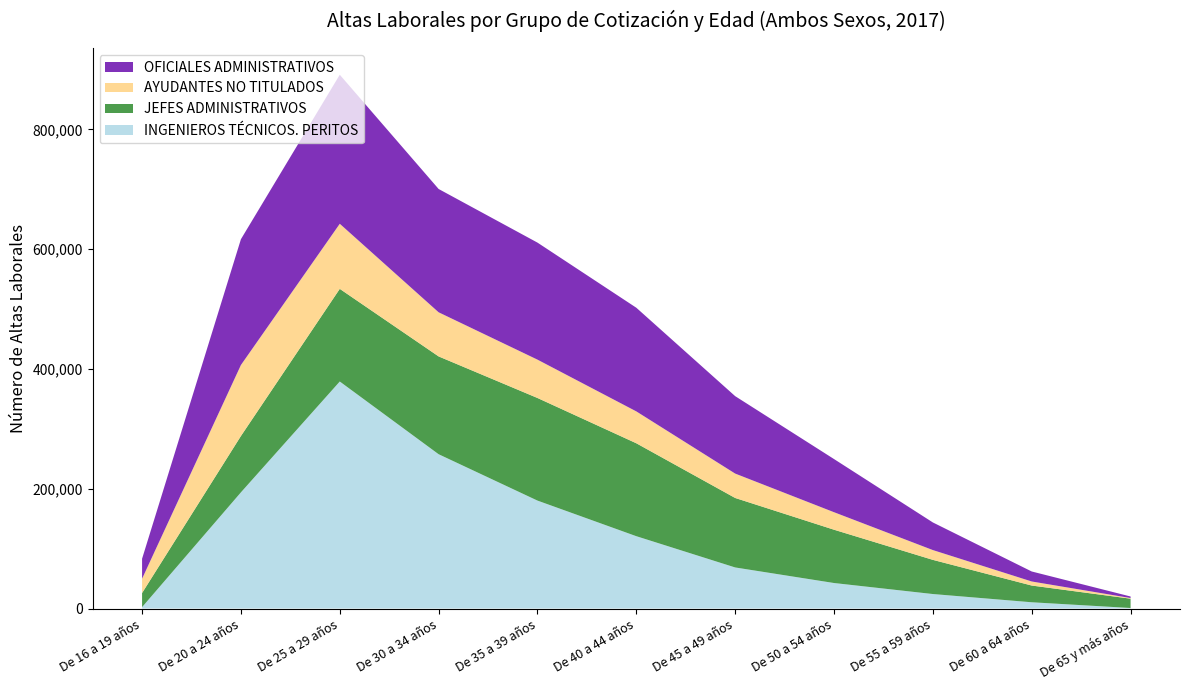

Reading left to right, list all the values displayed in this chart.

INGENIEROS TÉCNICOS. PERITOS: De 16 a 19 años=2323	De 20 a 24 años=193965	De 25 a 29 años=379041	De 30 a 34 años=257621	De 35 a 39 años=180199	De 40 a 44 años=120738	De 45 a 49 años=68549	De 50 a 54 años=42557	De 55 a 59 años=24161	De 60 a 64 años=10417	De 65 y más años=839
JEFES ADMINISTRATIVOS: De 16 a 19 años=23573	De 20 a 24 años=94091	De 25 a 29 años=154701	De 30 a 34 años=163314	De 35 a 39 años=171326	De 40 a 44 años=155168	De 45 a 49 años=116028	De 50 a 54 años=89004	De 55 a 59 años=57060	De 60 a 64 años=27935	De 65 y más años=15568
AYUDANTES NO TITULADOS: De 16 a 19 años=23851	De 20 a 24 años=118533	De 25 a 29 años=108676	De 30 a 34 años=73668	De 35 a 39 años=64025	De 40 a 44 años=53227	De 45 a 49 años=40724	De 50 a 54 años=29232	De 55 a 59 años=16353	De 60 a 64 años=6777	De 65 y más años=1069
OFICIALES ADMINISTRATIVOS: De 16 a 19 años=33368	De 20 a 24 años=210069	De 25 a 29 años=248855	De 30 a 34 años=205902	De 35 a 39 años=195421	De 40 a 44 años=173078	De 45 a 49 años=129281	De 50 a 54 años=88754	De 55 a 59 años=46107	De 60 a 64 años=16687	De 65 y más años=2581